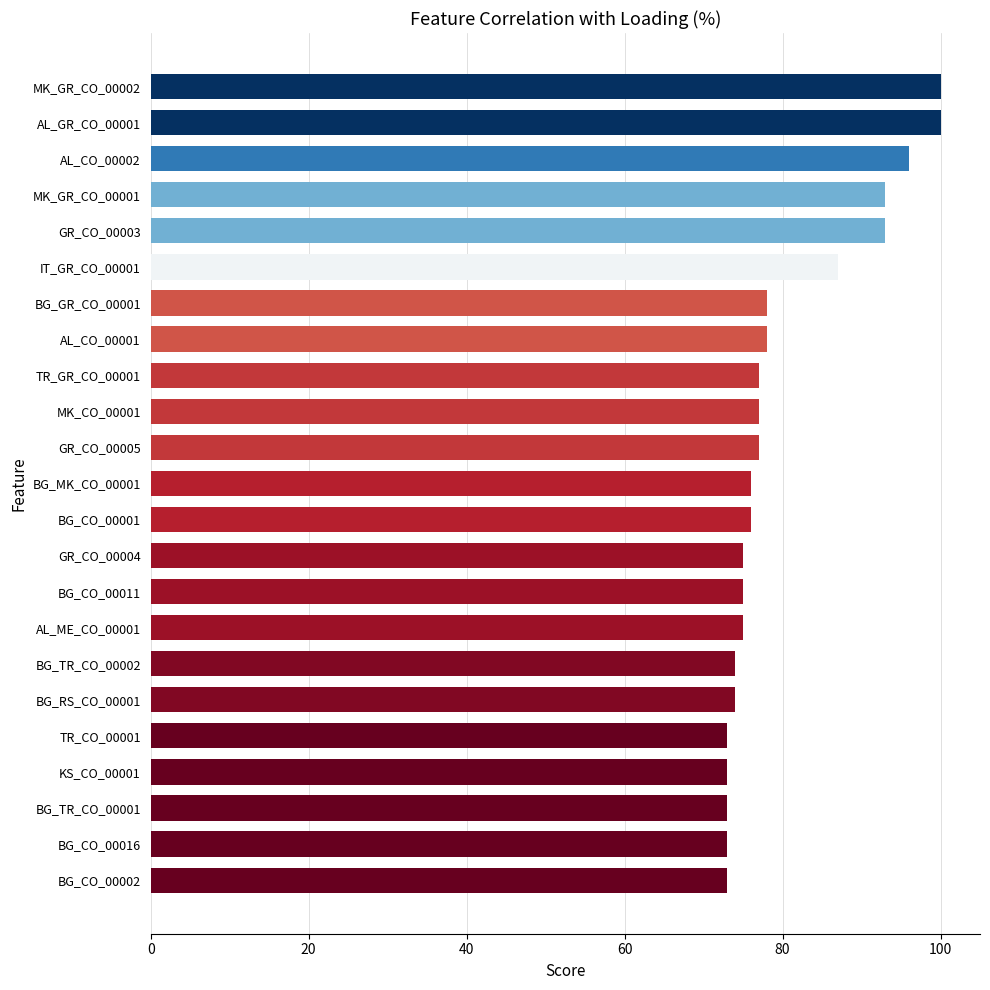

Reading top to bottom, what are all the values shown in this chart?

MK_GR_CO_00002=100	AL_GR_CO_00001=100	AL_CO_00002=96	MK_GR_CO_00001=93	GR_CO_00003=93	IT_GR_CO_00001=87	BG_GR_CO_00001=78	AL_CO_00001=78	TR_GR_CO_00001=77	MK_CO_00001=77	GR_CO_00005=77	BG_MK_CO_00001=76	BG_CO_00001=76	GR_CO_00004=75	BG_CO_00011=75	AL_ME_CO_00001=75	BG_TR_CO_00002=74	BG_RS_CO_00001=74	TR_CO_00001=73	KS_CO_00001=73	BG_TR_CO_00001=73	BG_CO_00016=73	BG_CO_00002=73